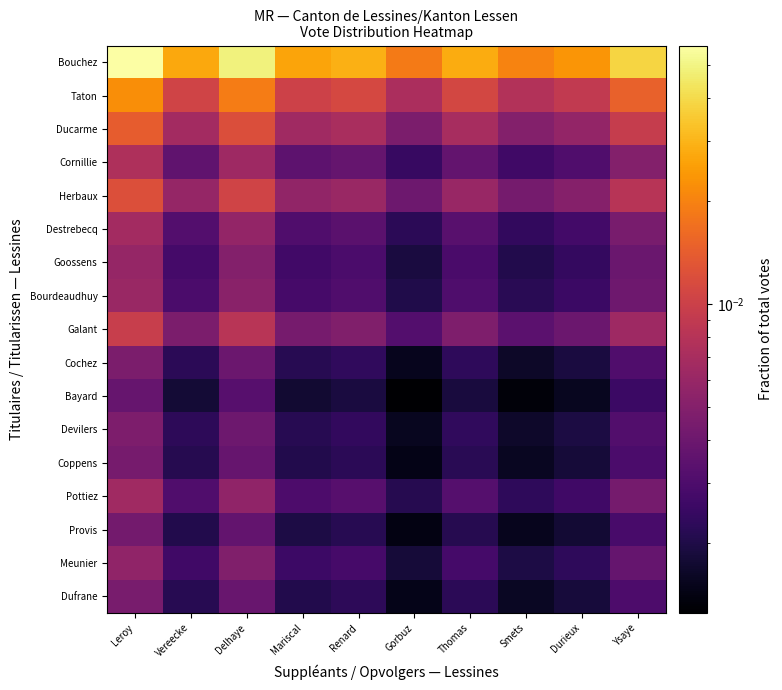

What is the total value across all series at Durieux?

0.1